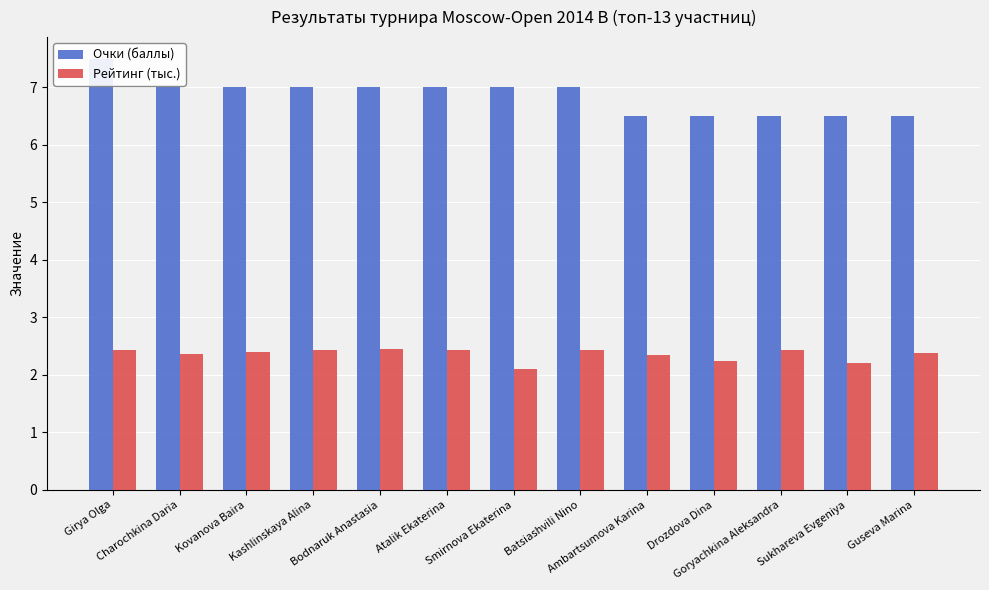

What is the value of the Очки (баллы) bar at the 11th from the left?

6.5